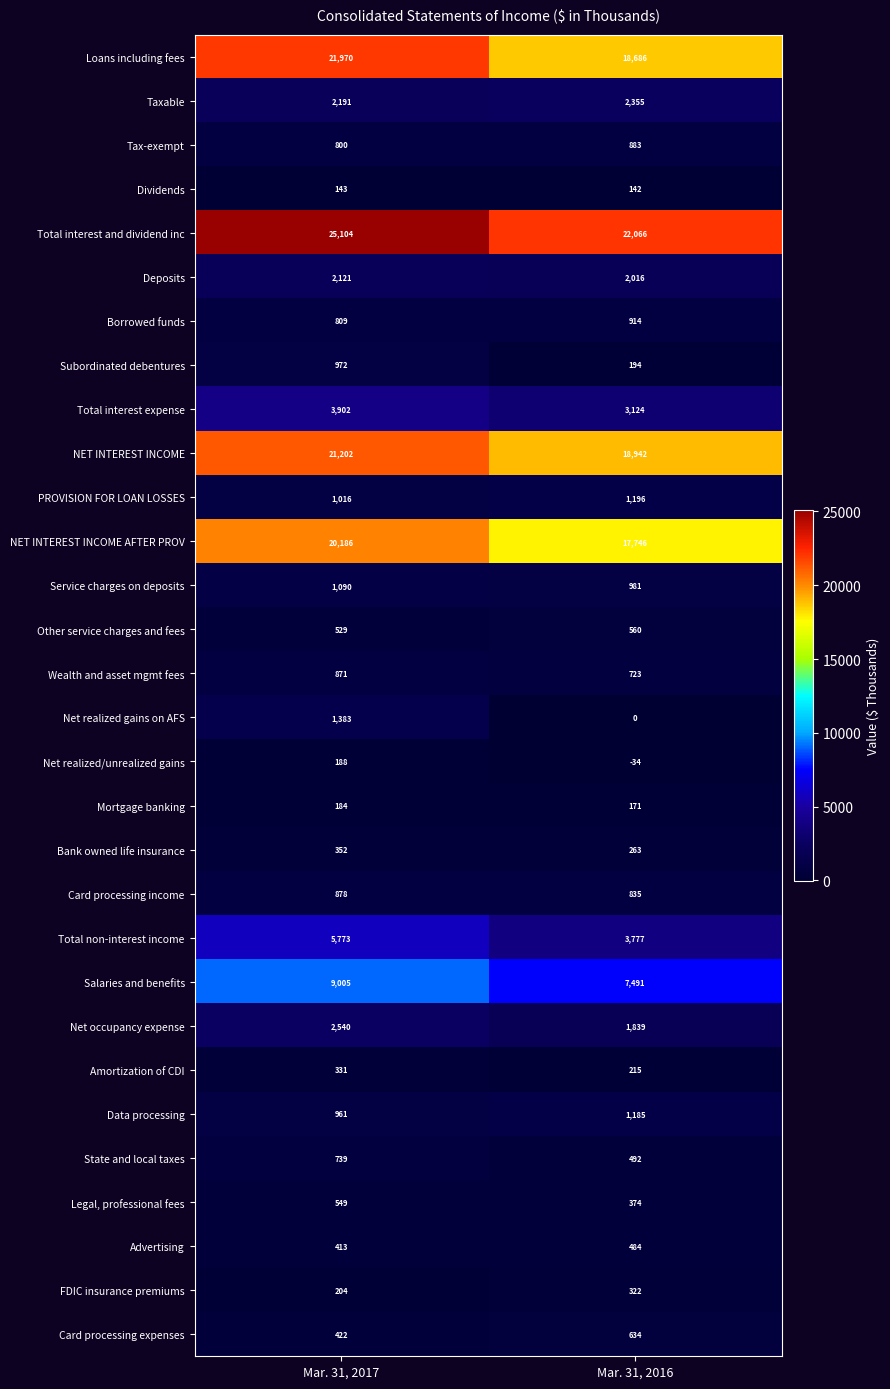

At which category is the sum across all series the highest?

Mar. 31, 2017